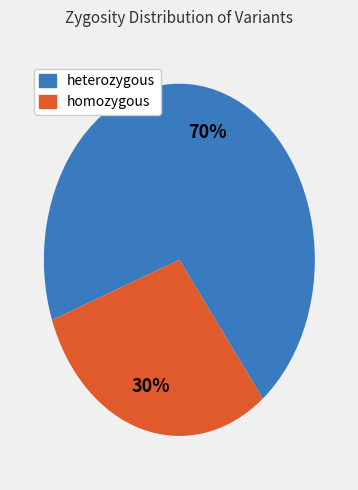

What percentage is the homozygous slice, to the nearest percent?

30%